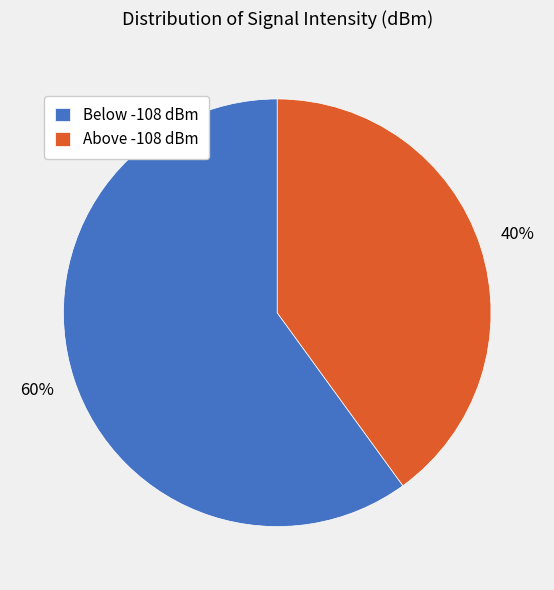

Is Above -108 dBm the majority of the pie?

No